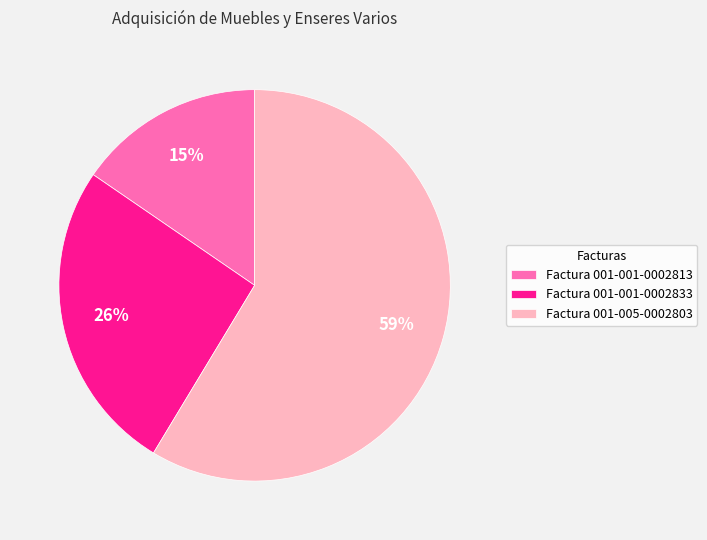

To the nearest percent, what is the average slice percentage?

33%